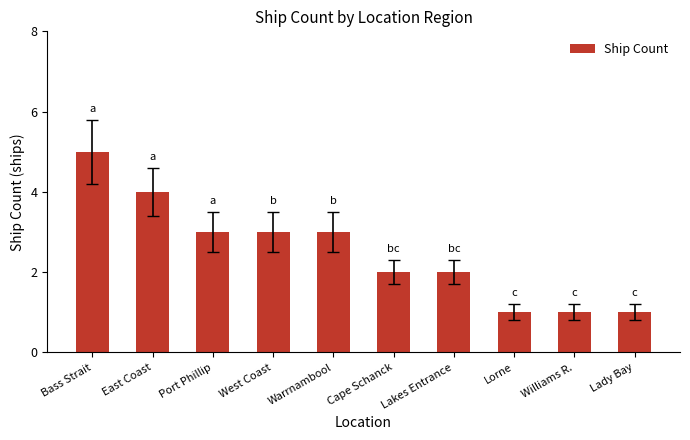

What is the smallest value displayed?

1